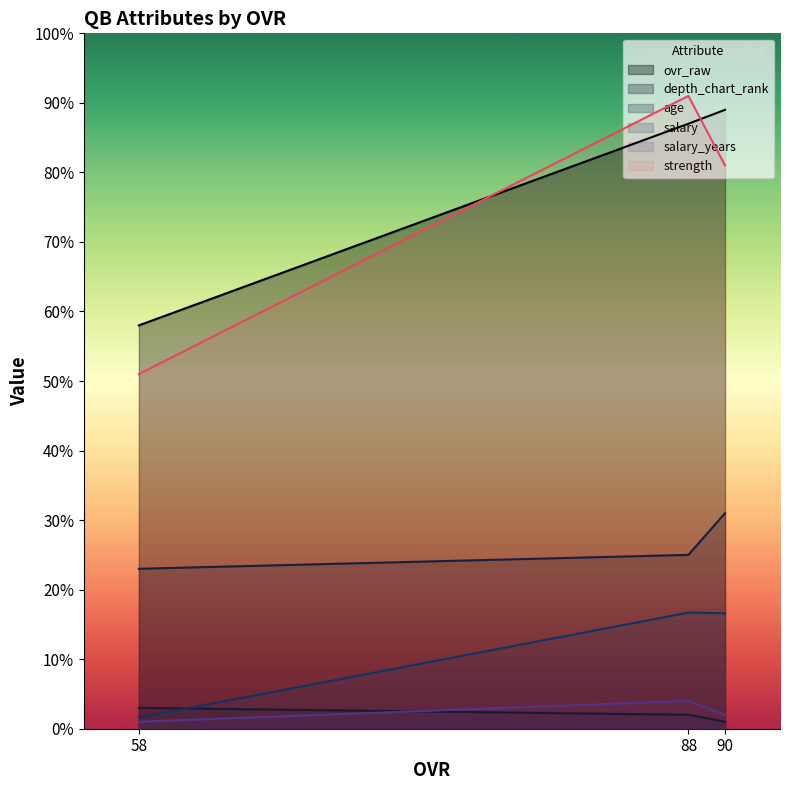

The ovr_raw series shows 148.1 at 88. True or false?

False